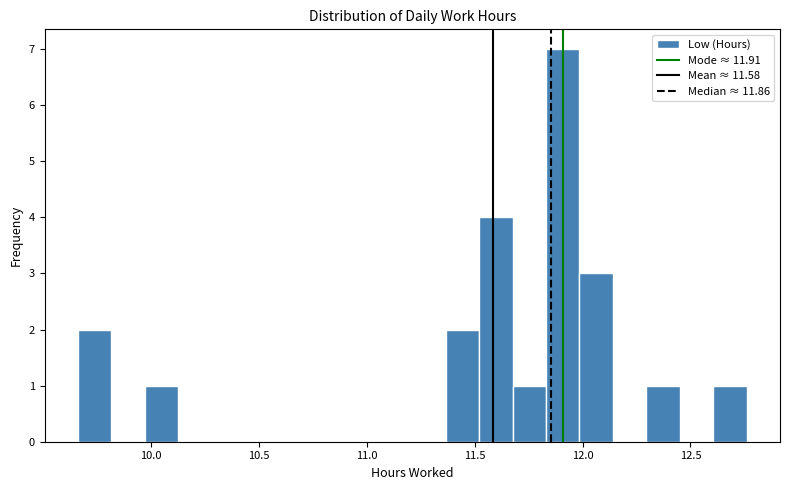

Around what value on the x-axis is the tallest bar? Give the approximate position of its centre, as read against the axis.

11.90